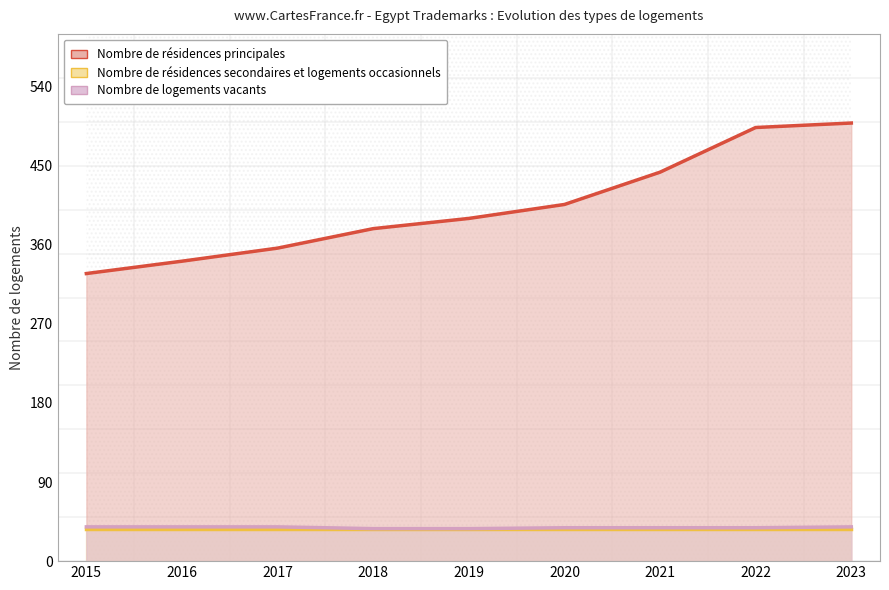

True or false: Nombre de résidences principales has a value of 341.3 at 2016.

True